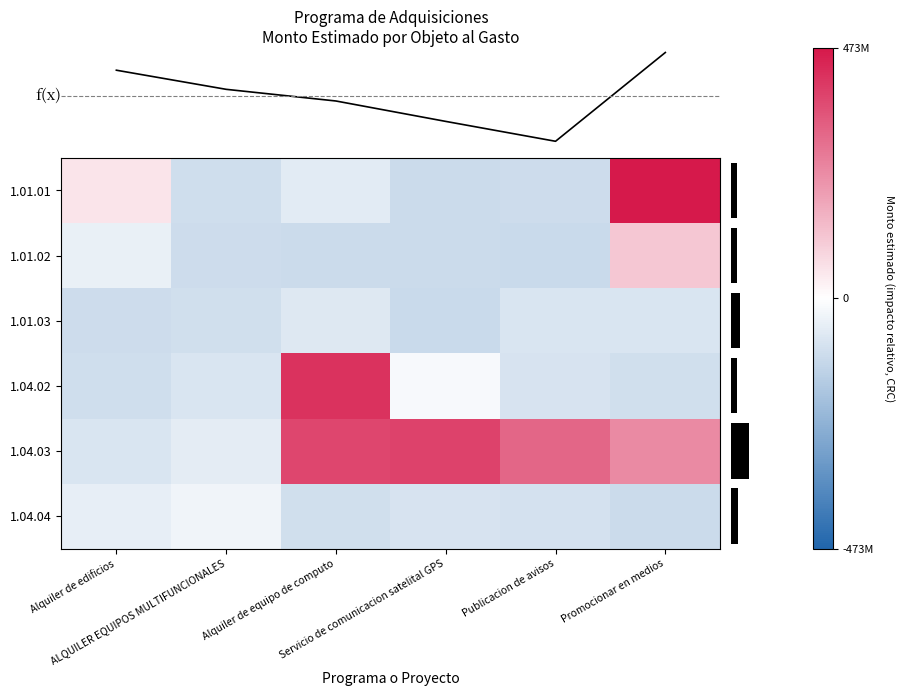

Read the 1.01.02 value at Servicio de comunicacion satelital GPS.

-108216731.0